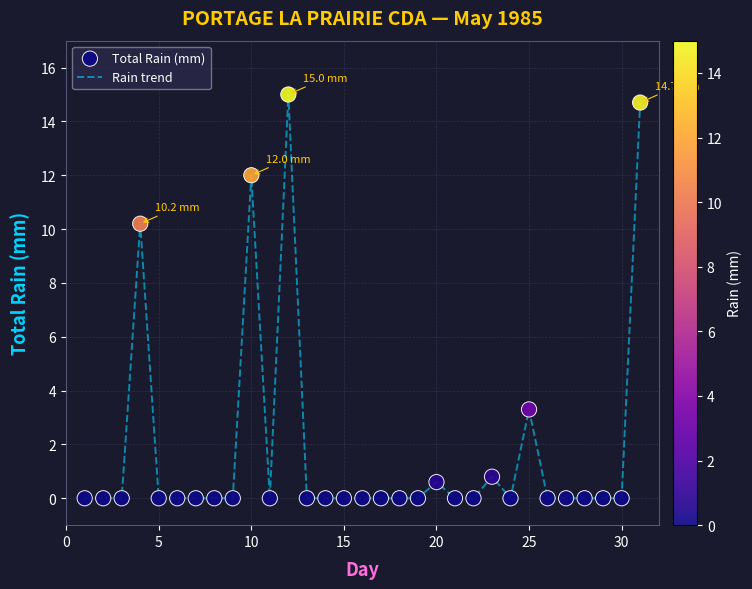

What is the greatest value displayed?

15.0